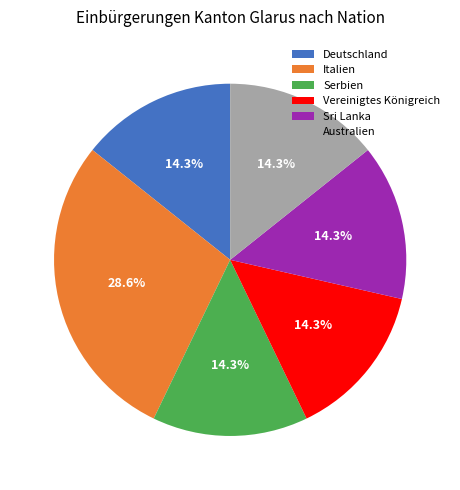

What is the total percentage of Vereinigtes Königreich and Serbien?

28.6%